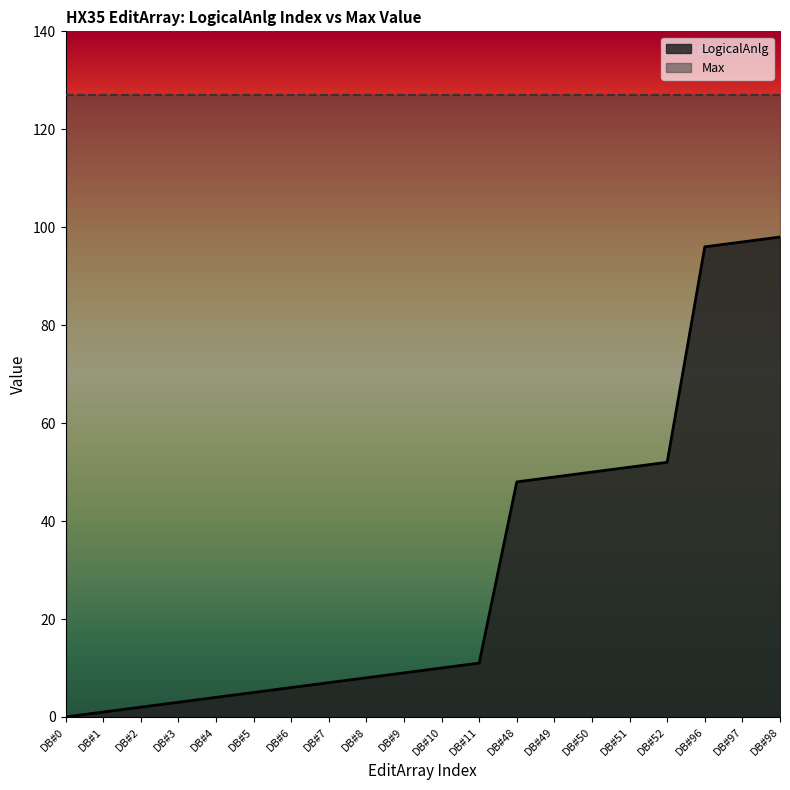

How many values are below 10?

10